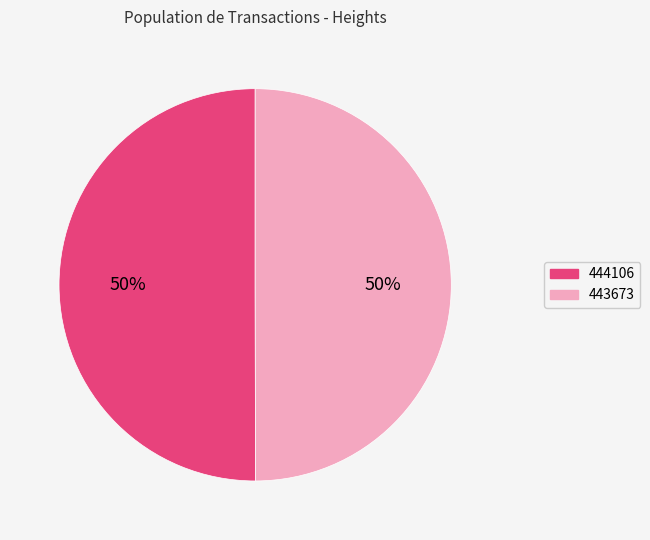

To the nearest percent, what percentage of the pie is 443673?

50%